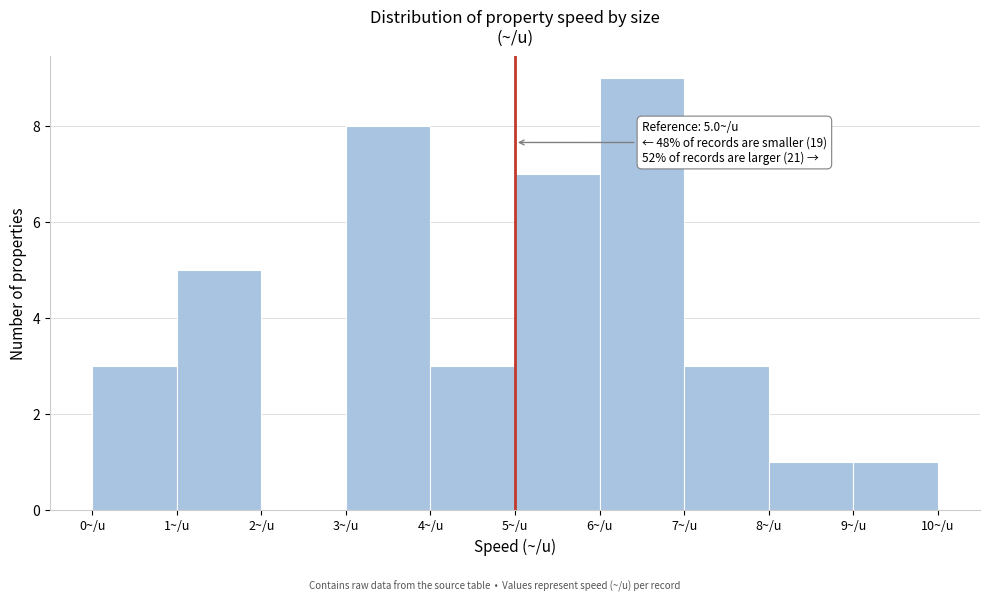

Over which range of the x-axis is the bar tallest?

6 to 7